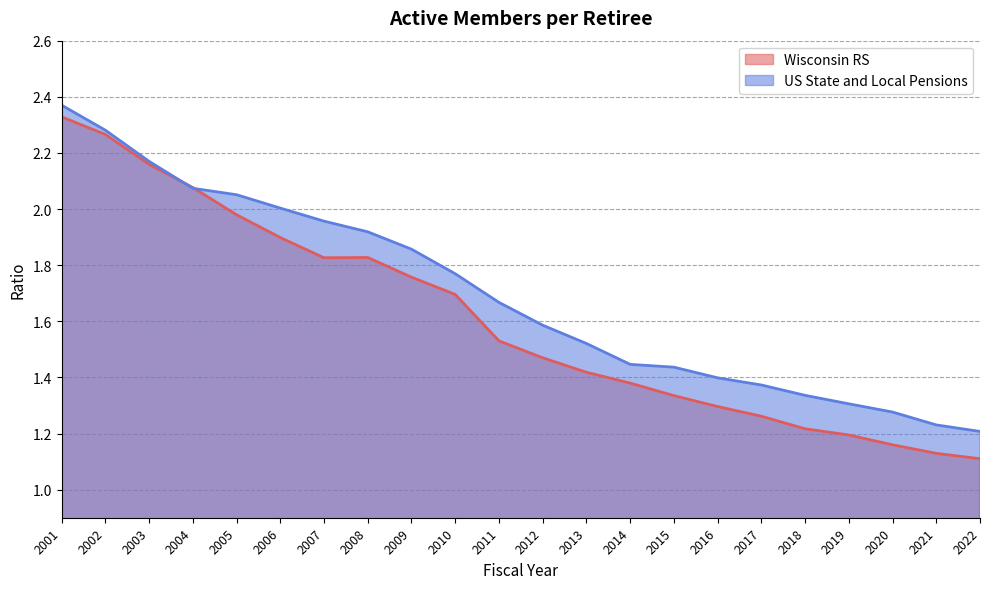

How many intersections are there between Wisconsin RS and US State and Local Pensions?

2